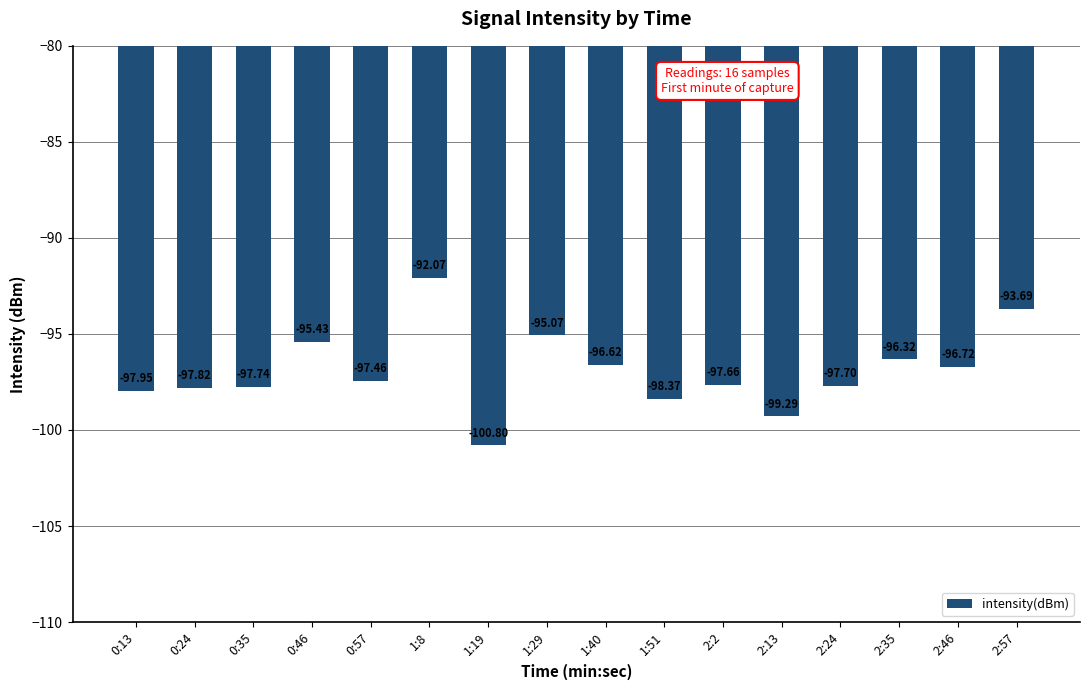

Rank the categories by value from highest to lowest.

1:8, 2:57, 1:29, 0:46, 2:35, 1:40, 2:46, 0:57, 2:2, 2:24, 0:35, 0:24, 0:13, 1:51, 2:13, 1:19